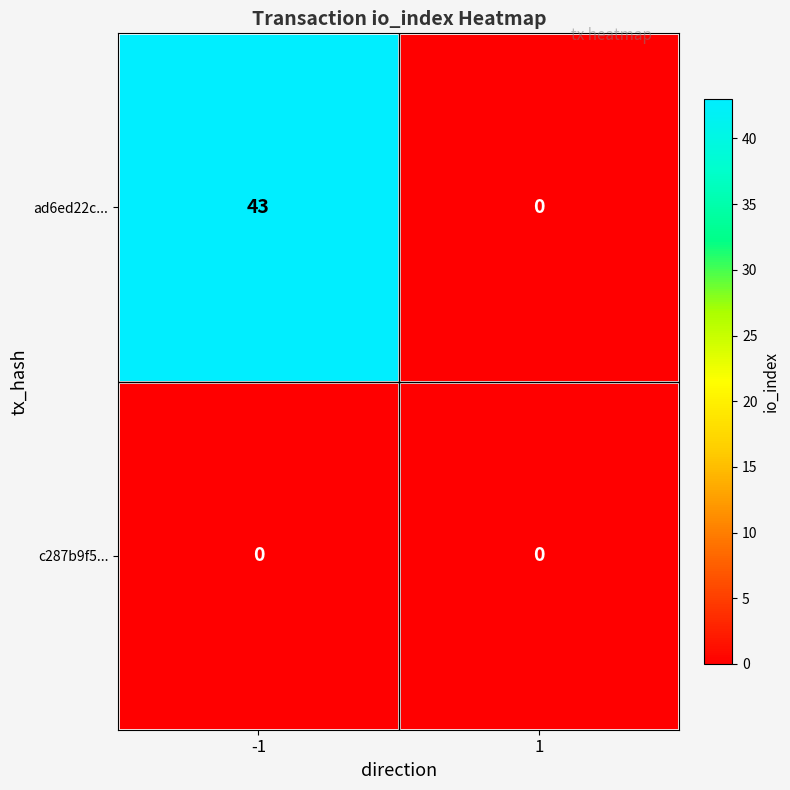

True or false: c287b9f5... has a value of 0 at 1.

True